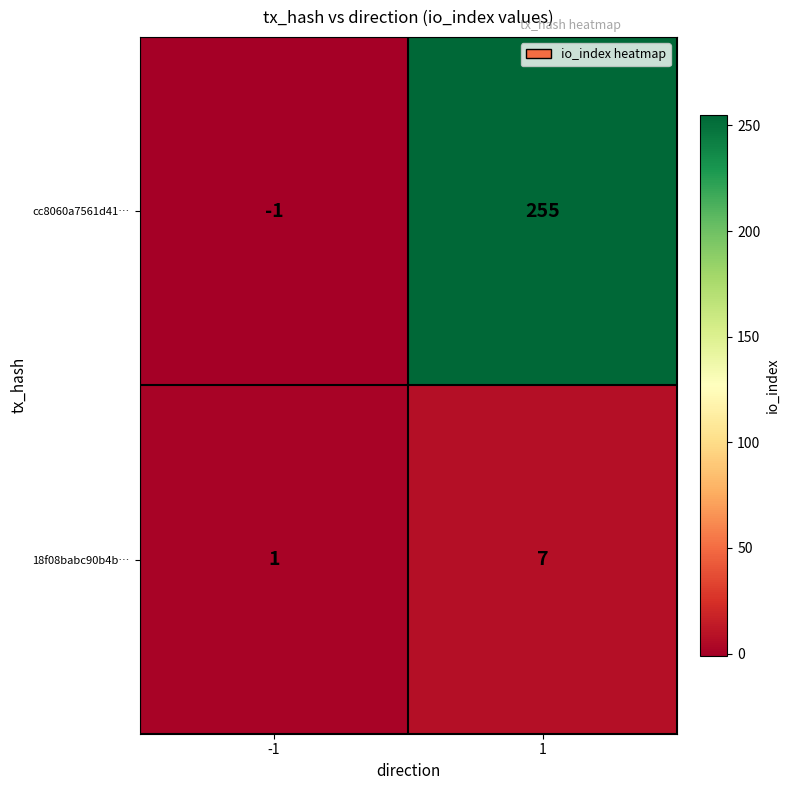

What is the sum of all cc8060a7561d41… values?

254